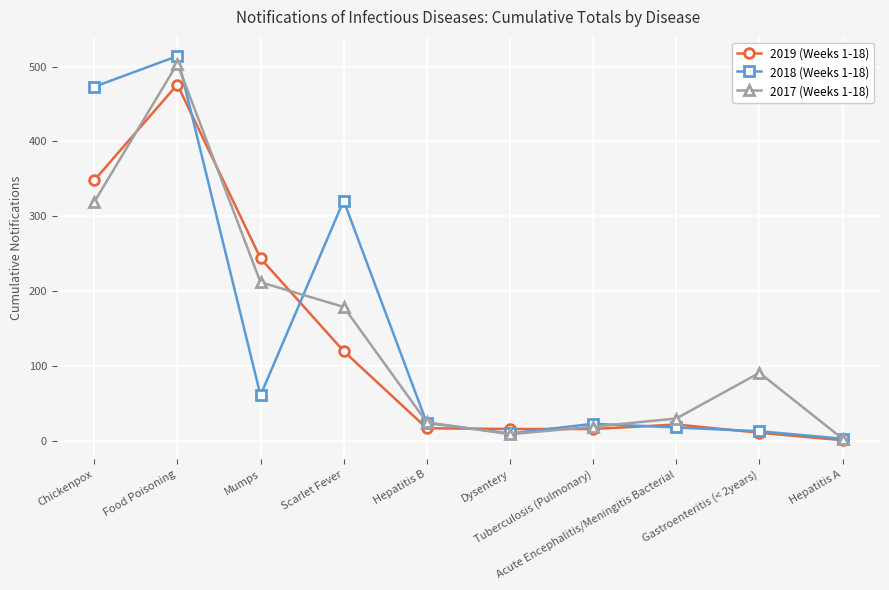

True or false: 2018 (Weeks 1-18) has a value of 232 at Chickenpox.

False